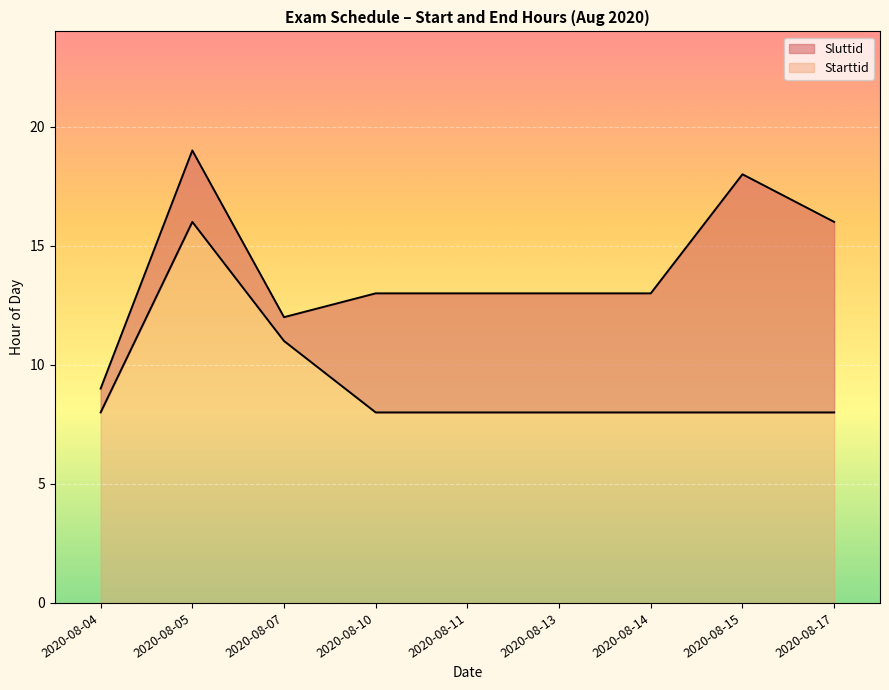

The value of Sluttid at 2020-08-07 is 12. True or false?

True